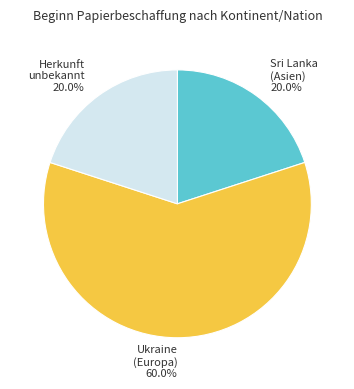

Combined, what portion of the pie is Herkunft unbekannt and Sri Lanka (Asien)?

40.0%